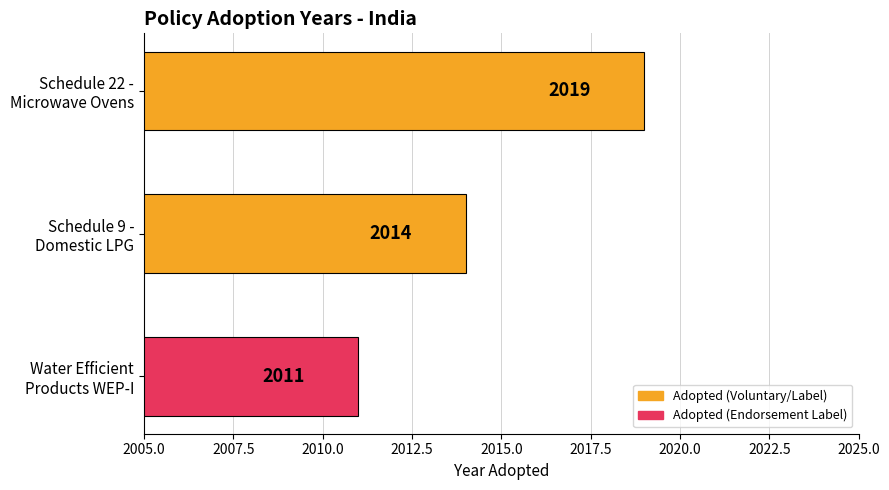

What is the greatest value displayed?

2019